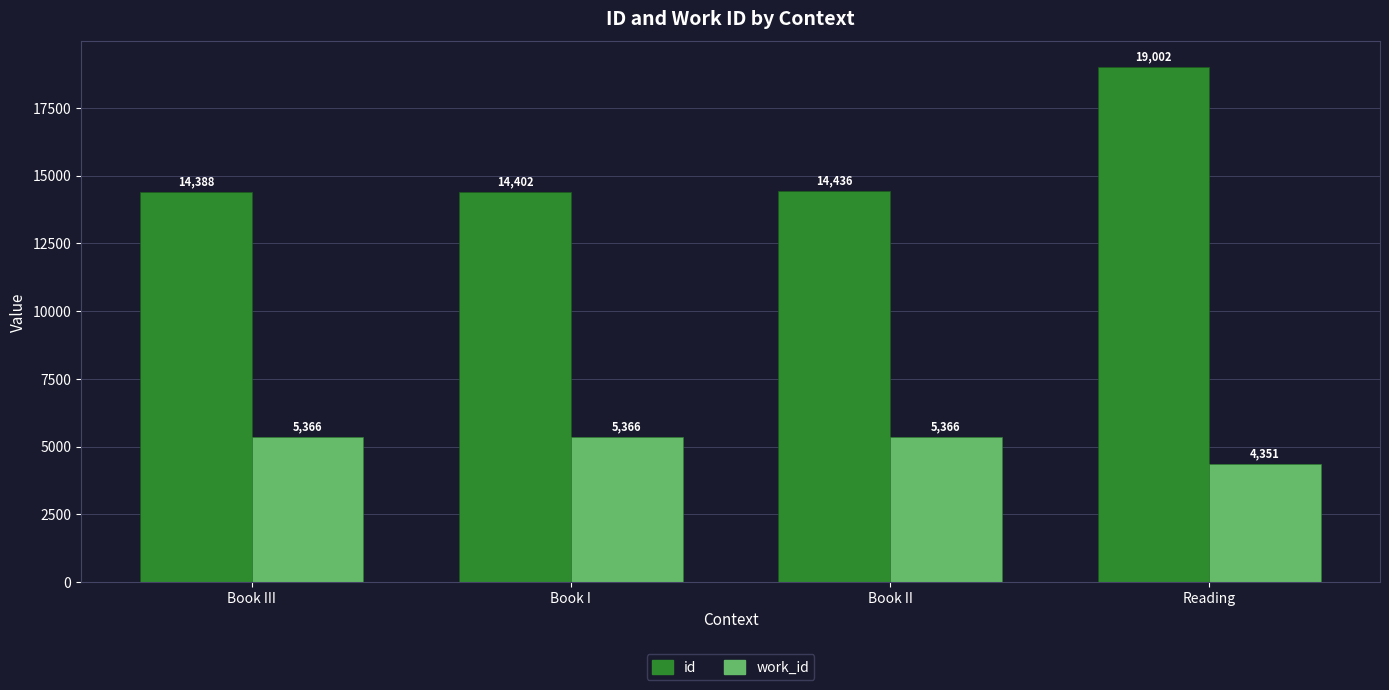

What are all the series names shown in the legend?

id, work_id